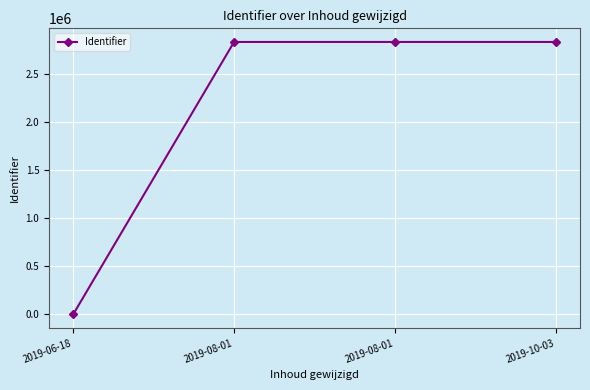

How many lines are shown in the chart?

1